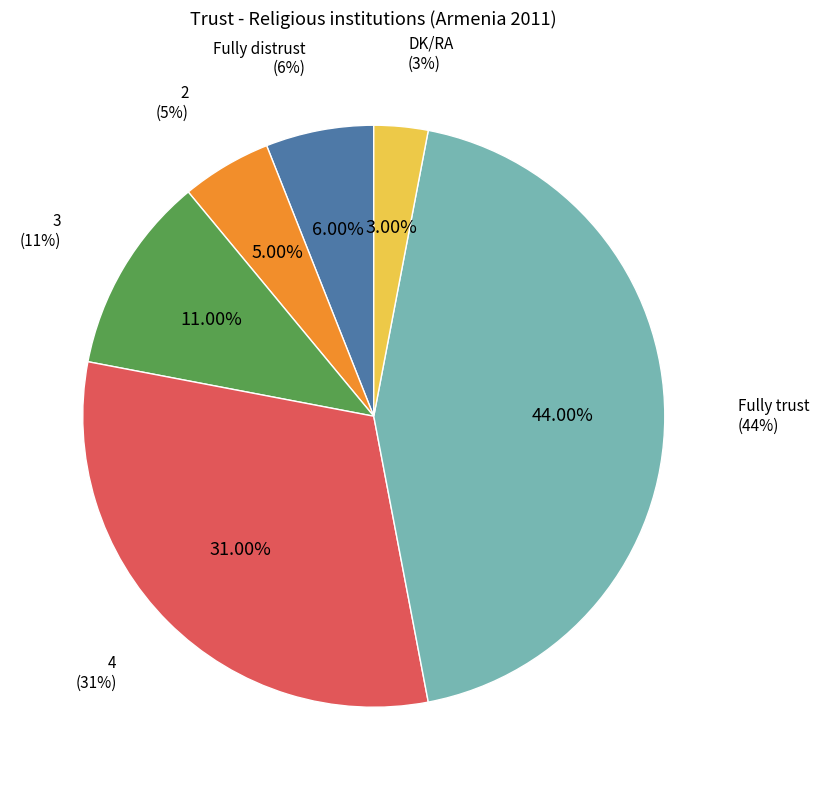

What percentage is the DK/RA slice, to the nearest percent?

3%